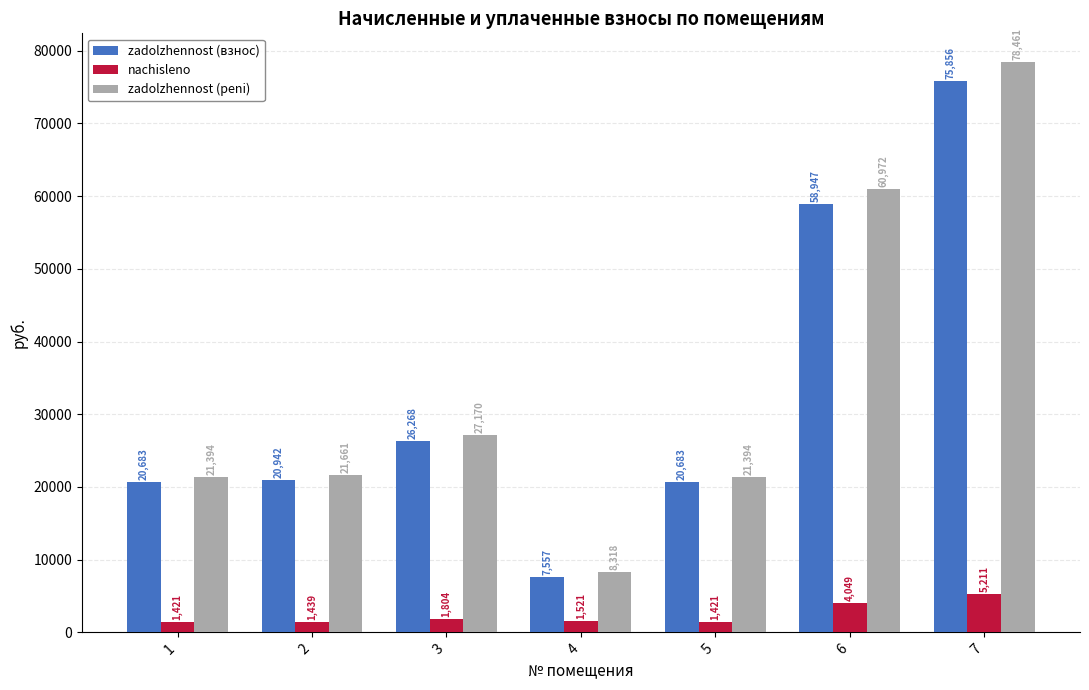

At which label does zadolzhennost (взнос) reach its peak?

7